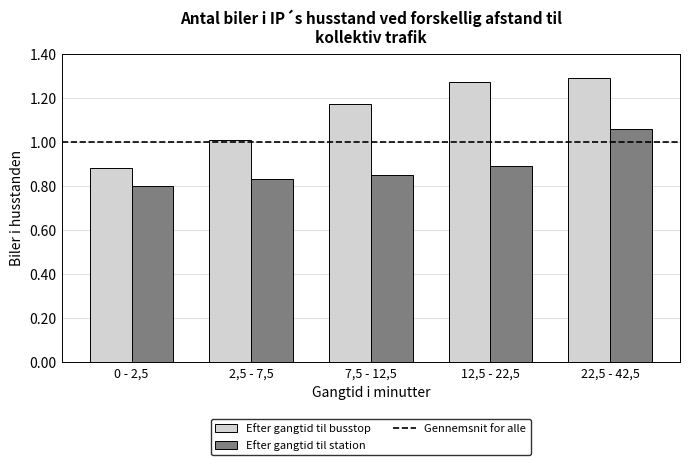

Which series changed the most between 0 - 2,5 and 12,5 - 22,5?

Efter gangtid til busstop